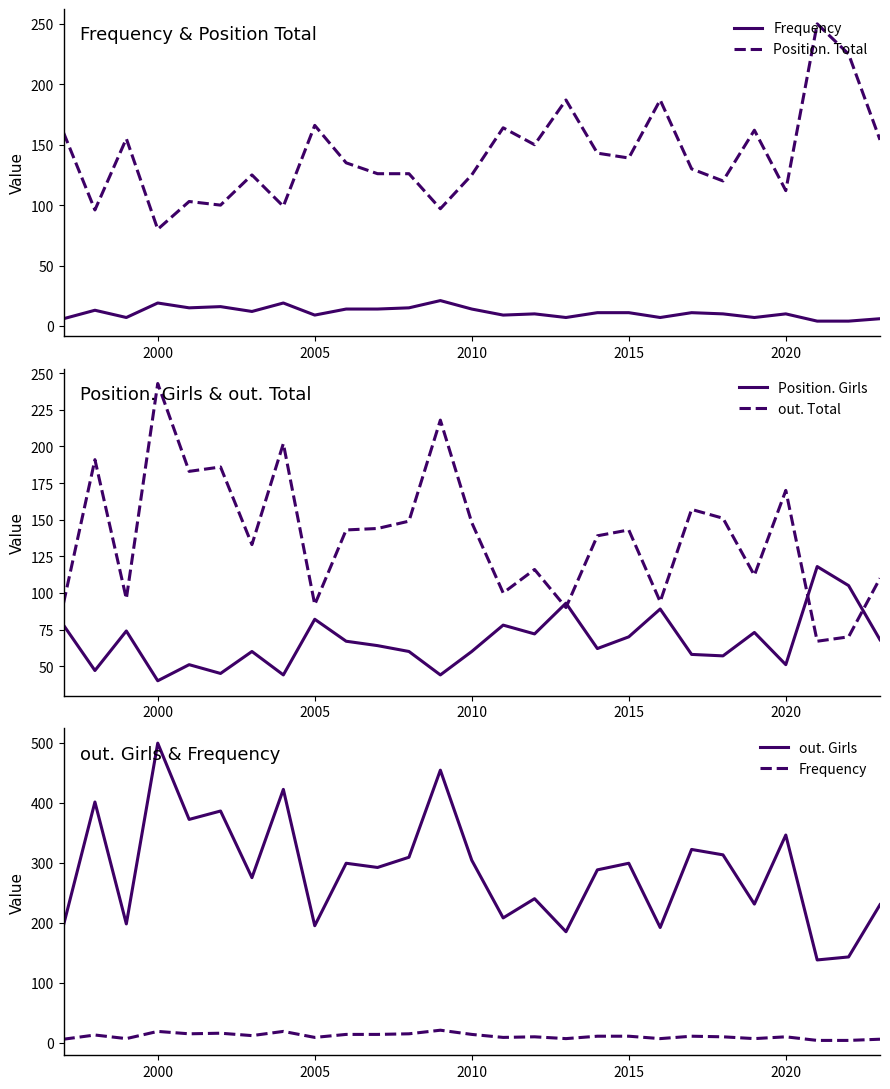

What is the approximate value of Position. Girls at 2005?

82